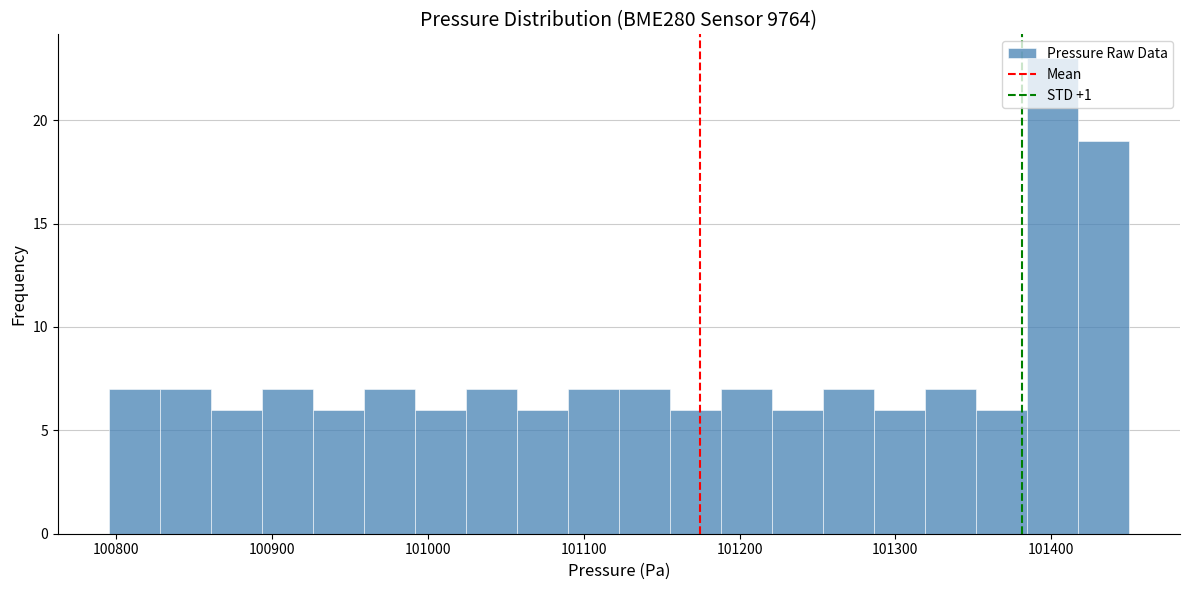

Read against the x-axis, roughly where is the centre of the tallest bar?

101400